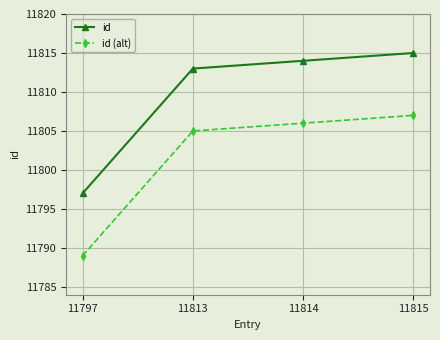

What value does the id series have at 11813?

11813